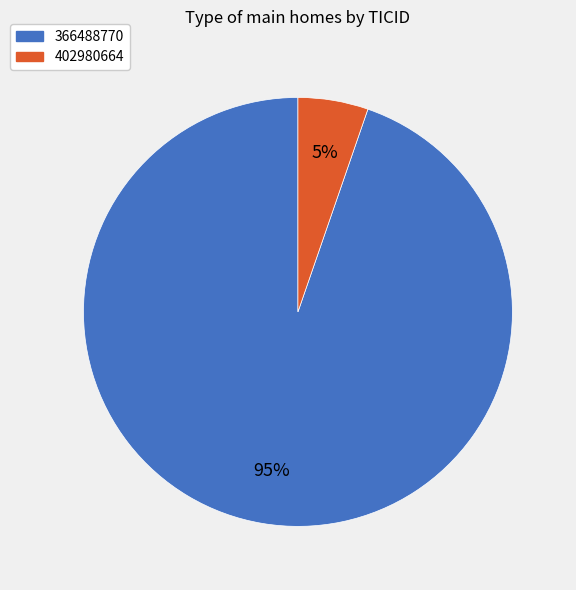

How many slices are in this pie chart?

2